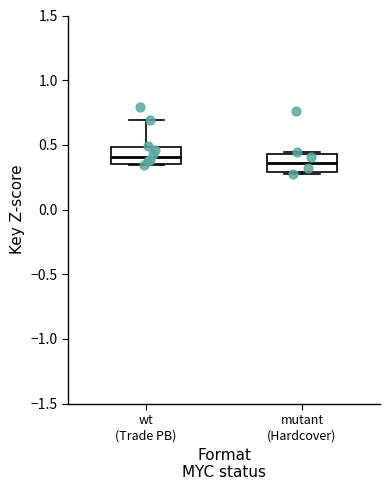

Where is the upper edge of the box for mutant (Hardcover) on the y-axis? The values are not printed on the chart, so give them approximately, as read against the axis.

0.45